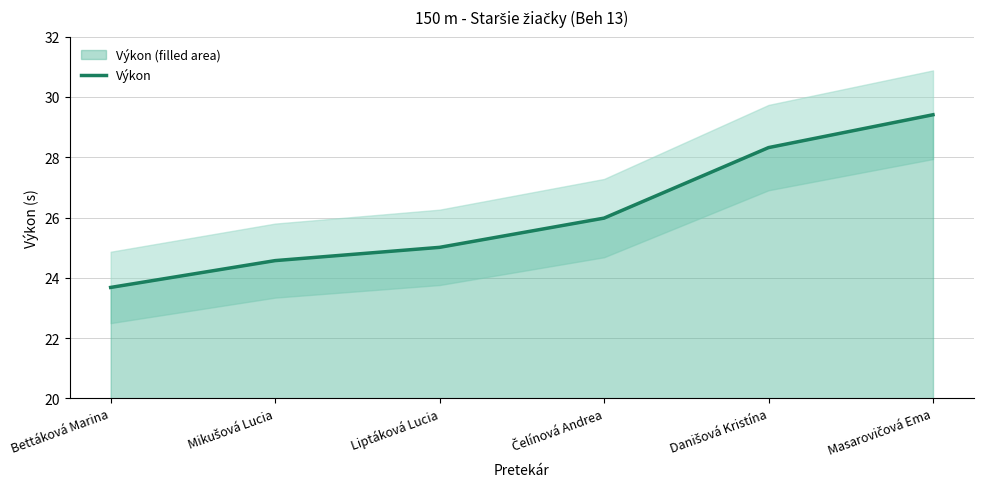

What is the average value?

26.2